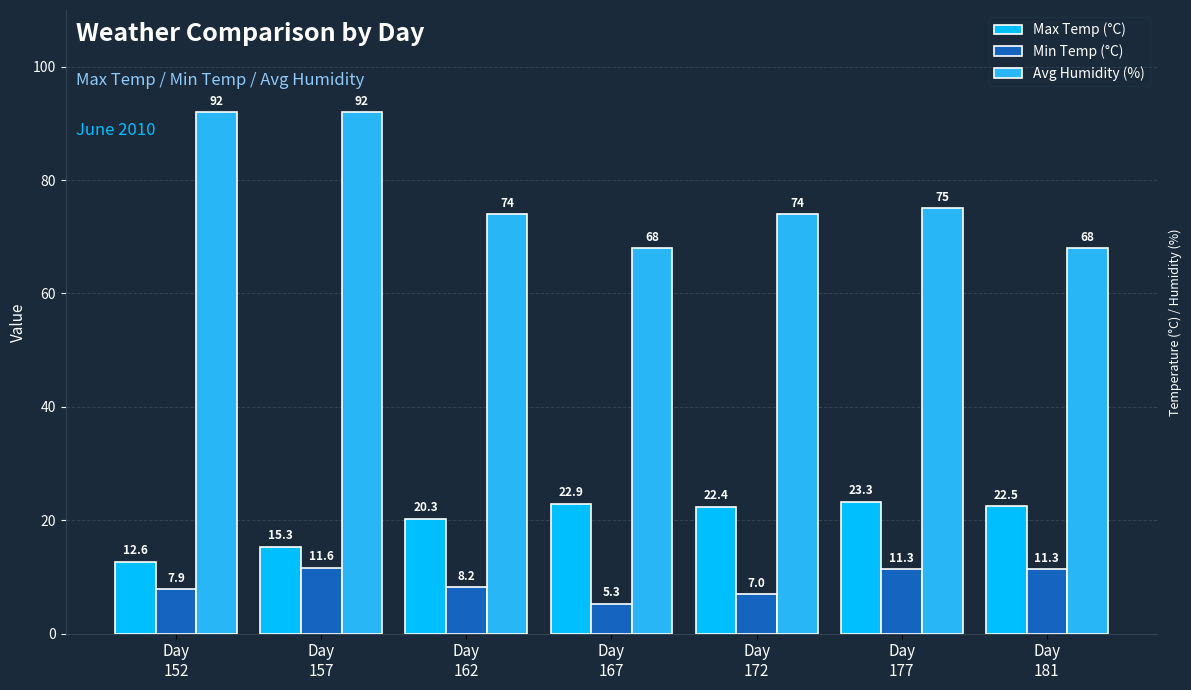

What is the approximate value of Max Temp (°C) at Day
177?

23.3